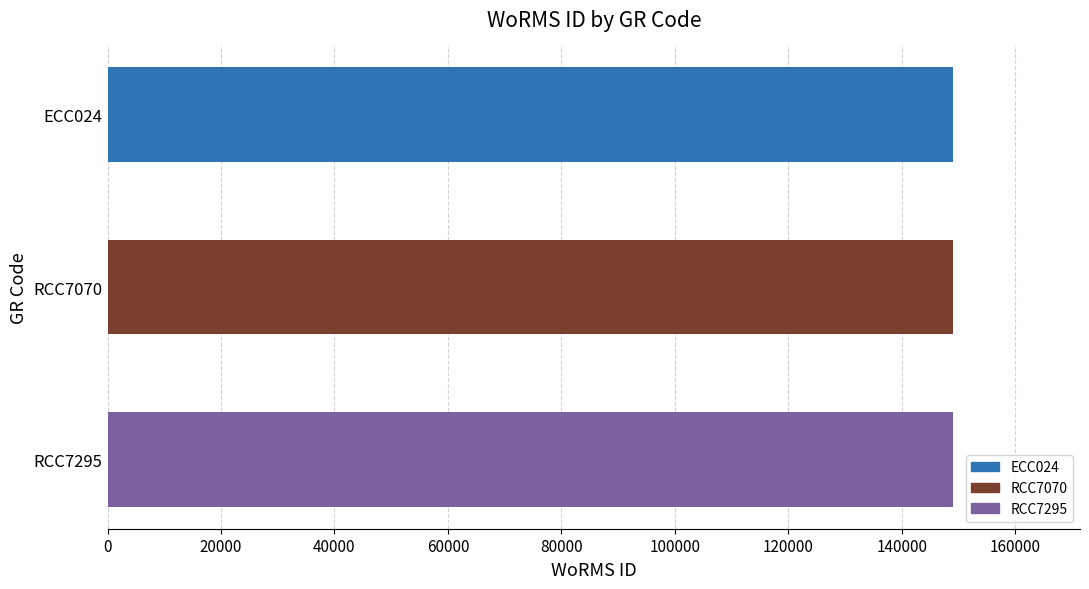

What is the minimum value shown in the chart?

149042